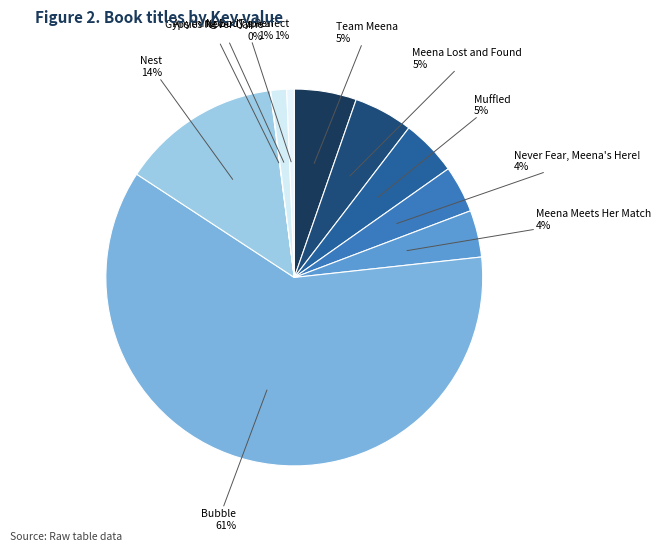

To the nearest percent, what is the difference between the largest and smallest slice percentages?

61%